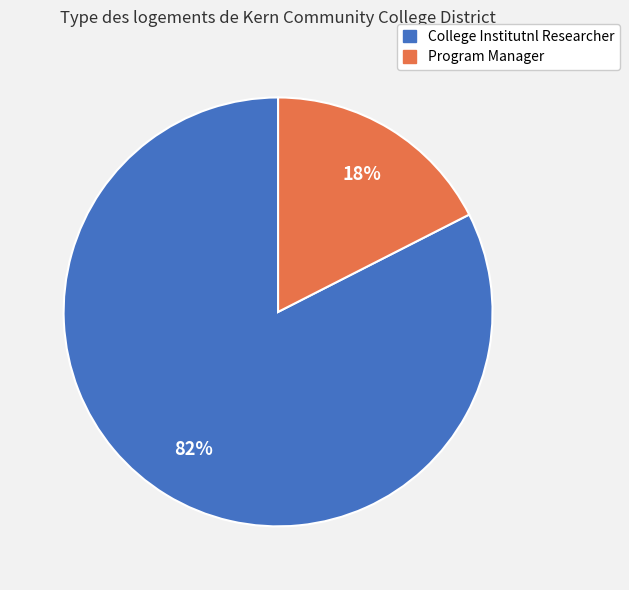

Does College Institutnl Researcher account for over 50% of the chart?

Yes